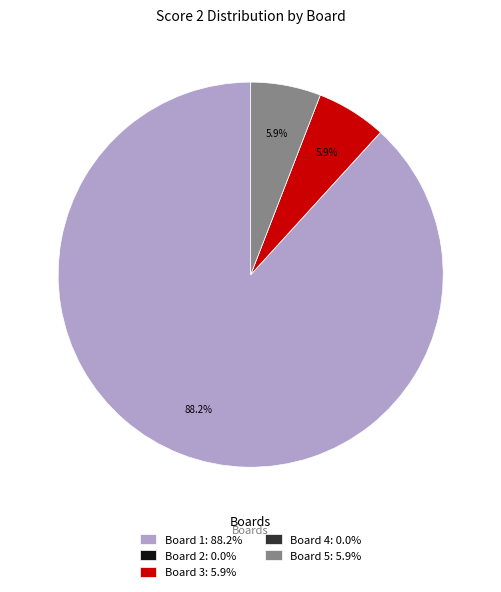

The Board 5 slice represents 6% of the pie. True or false?

True